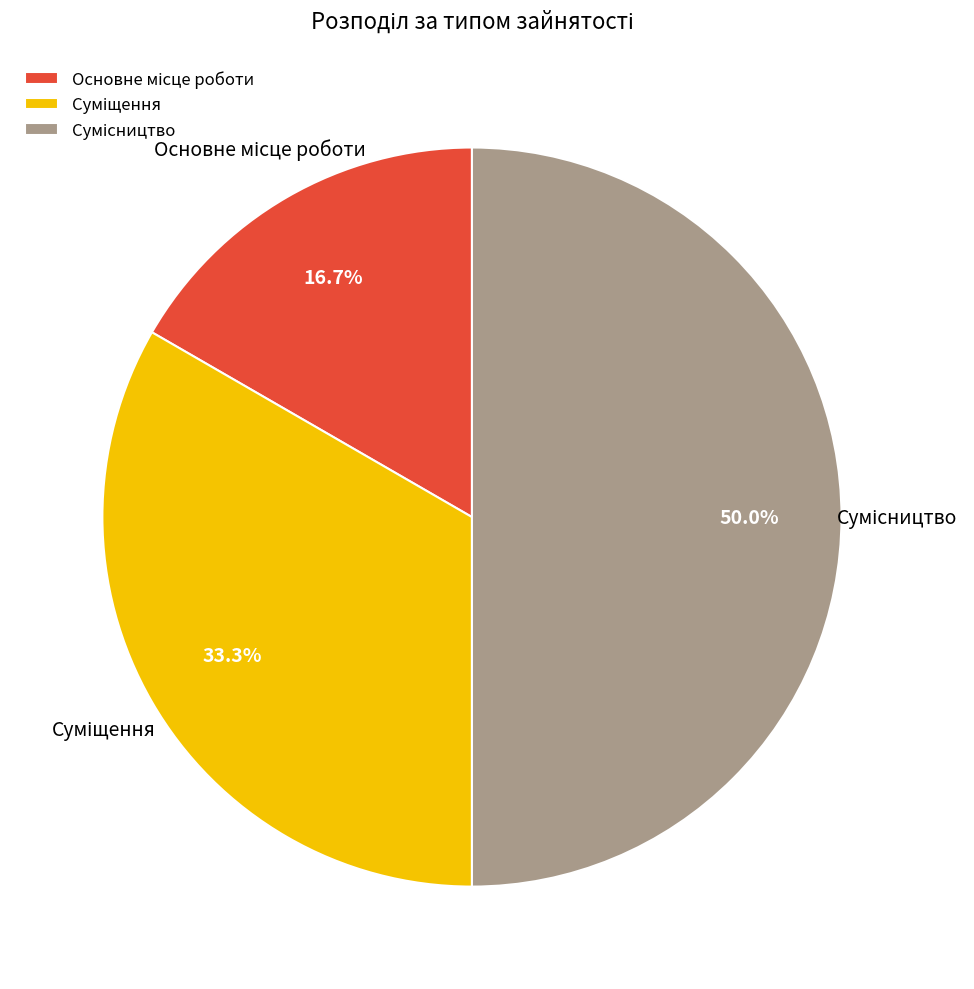

What percentage is NOT represented by Основне місце роботи?

83.3%